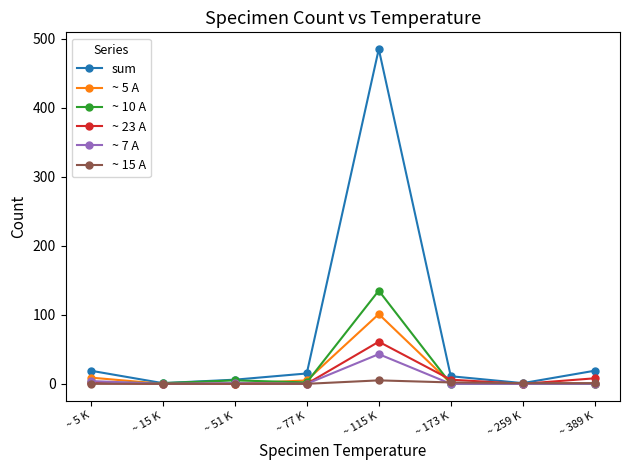

At which category does ~ 5 A reach its first local peak?

~ 115 K